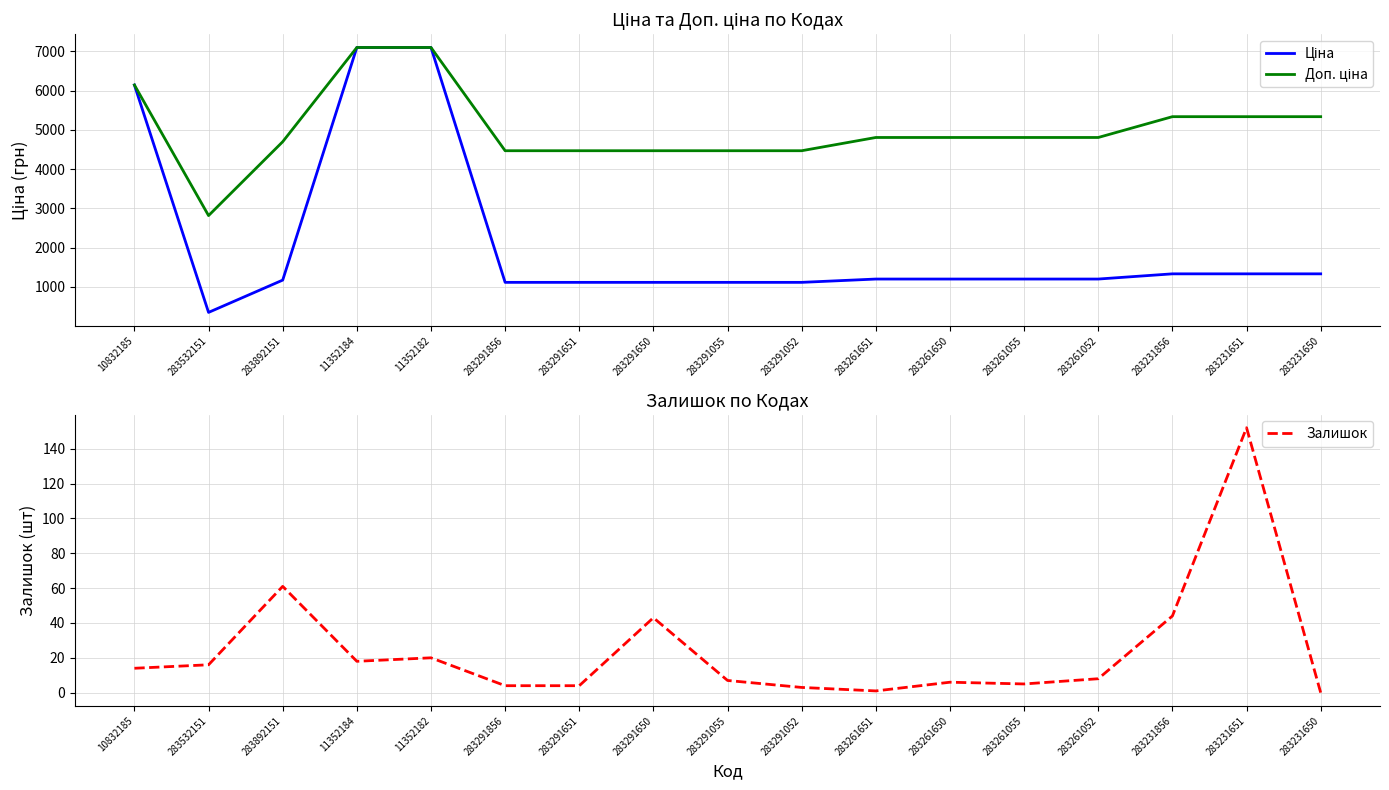

Which has a higher value, 283291651 or 283231651?

283231651